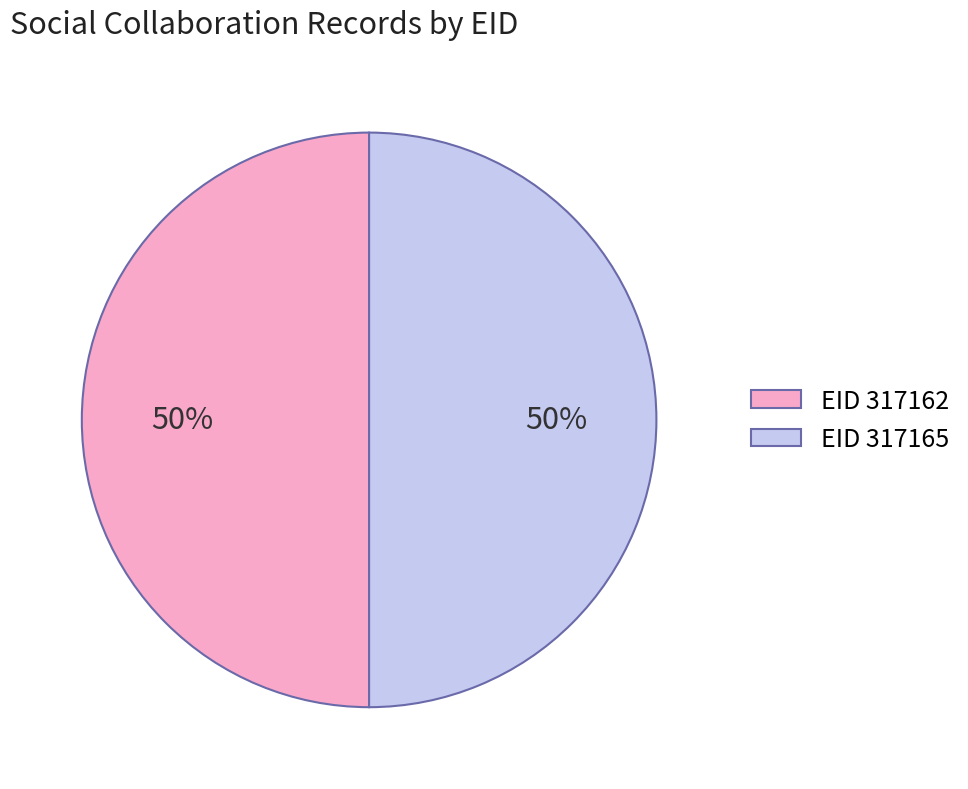

To the nearest percent, what portion does EID 317165 represent?

50%